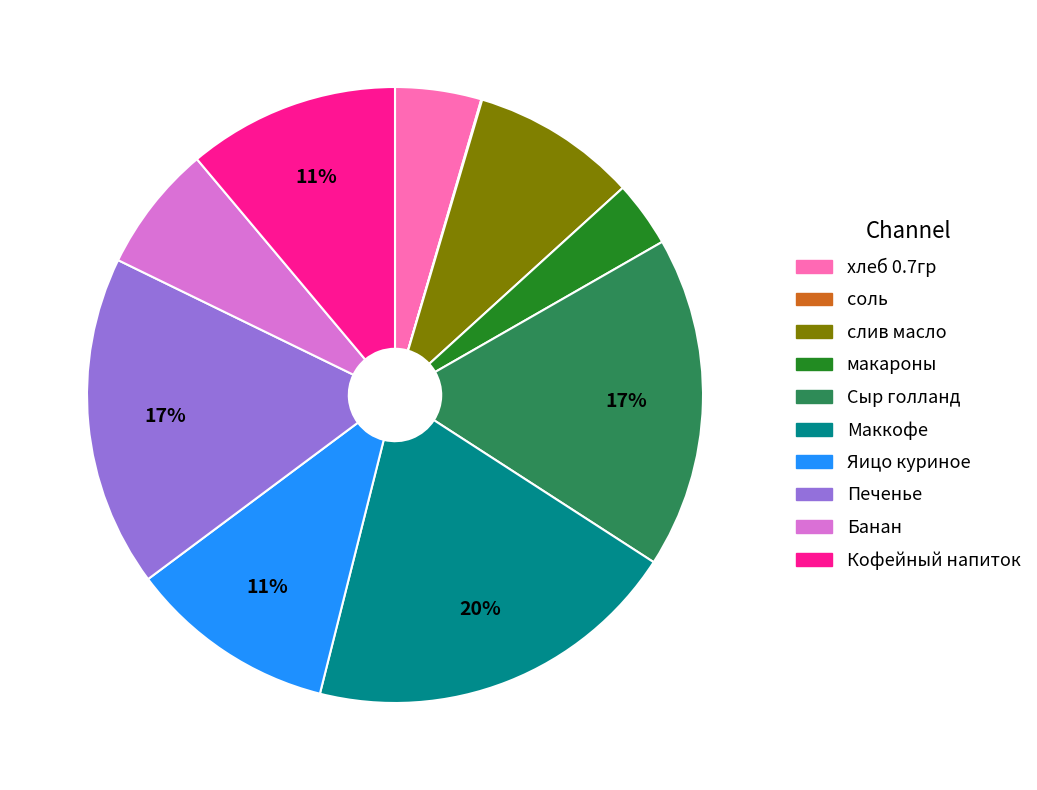

Is хлеб 0.7гр the majority of the pie?

No